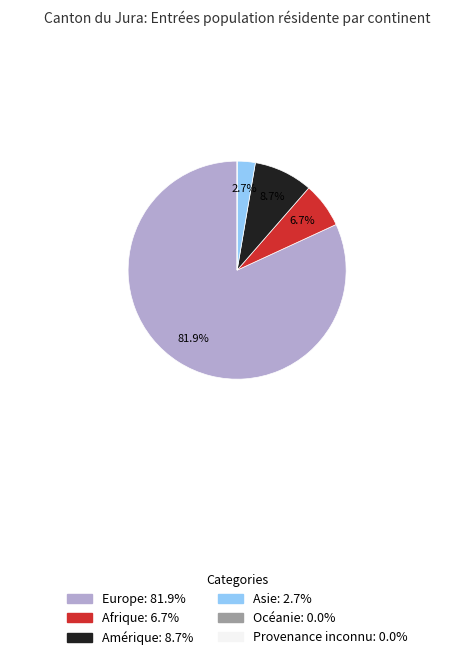

Approximately how many times larger is the value at Asie compared to Amérique?

0.3